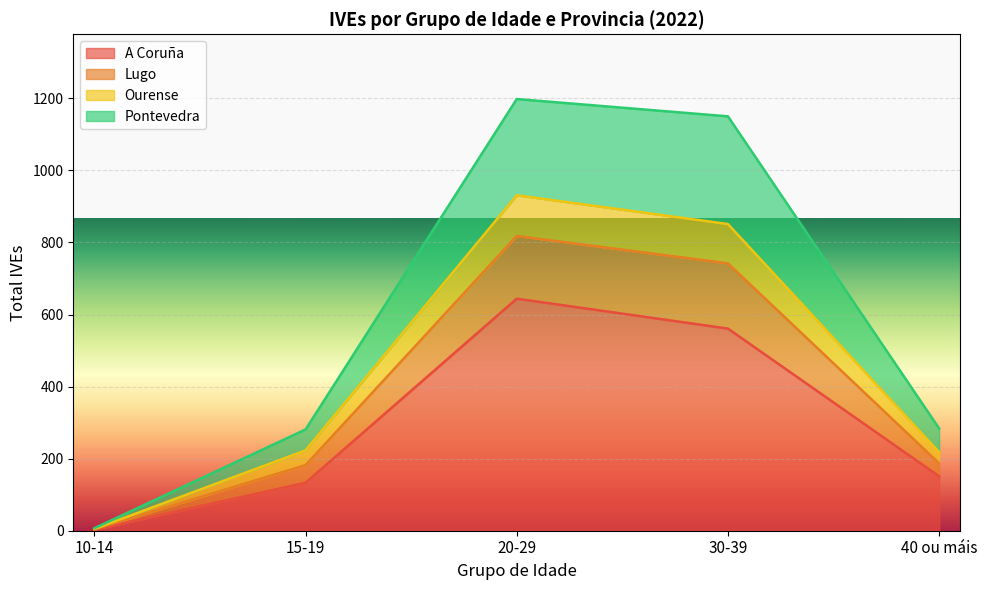

At which label is A Coruña closest to 323?

40 ou máis